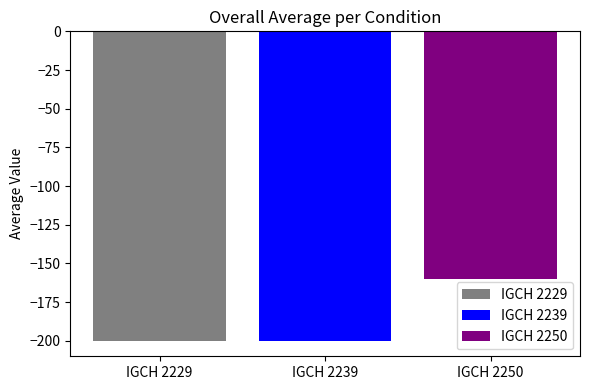

Which series has the largest range (max minus min)?

IGCH 2229